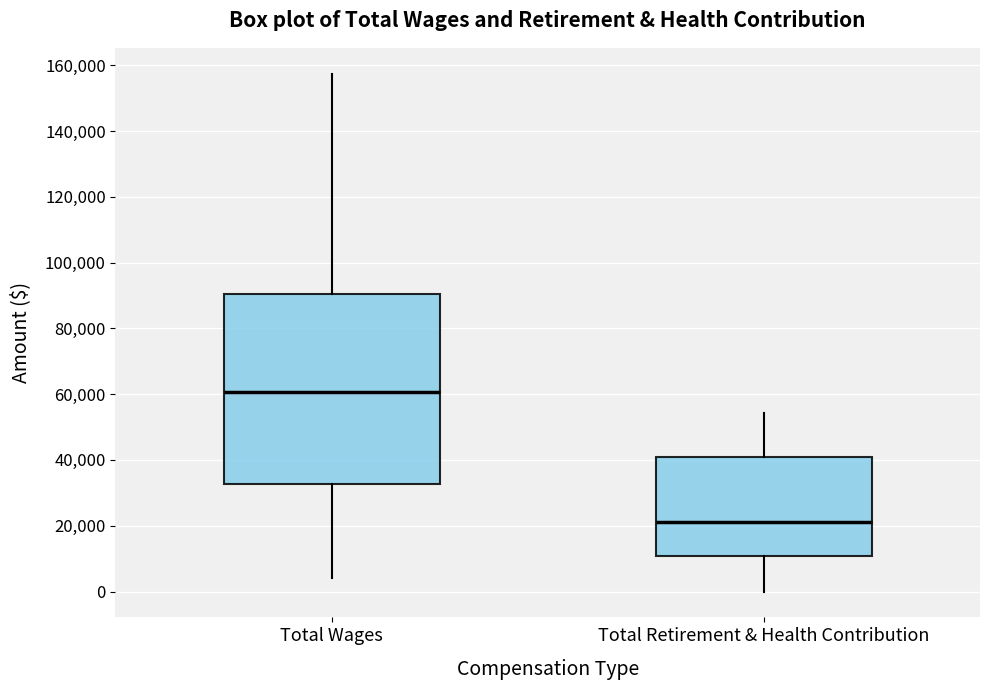

Which box has the lowest median line?

Total Retirement & Health Contribution